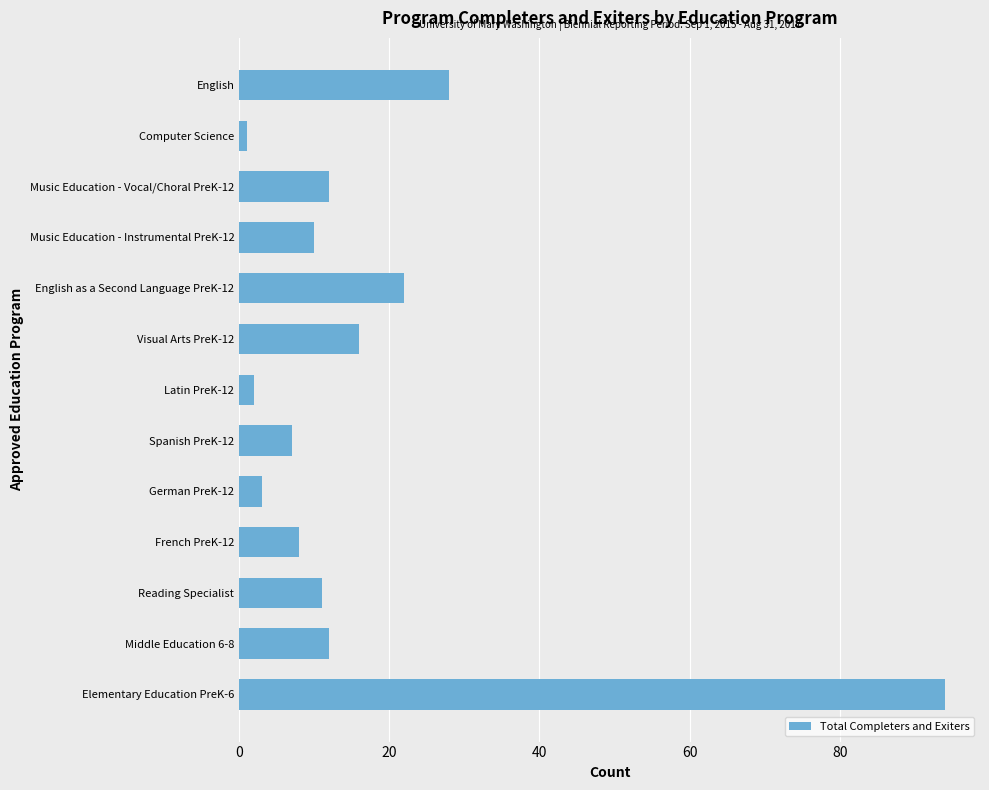

What is the change in value from Middle Education 6-8 to English?

+16